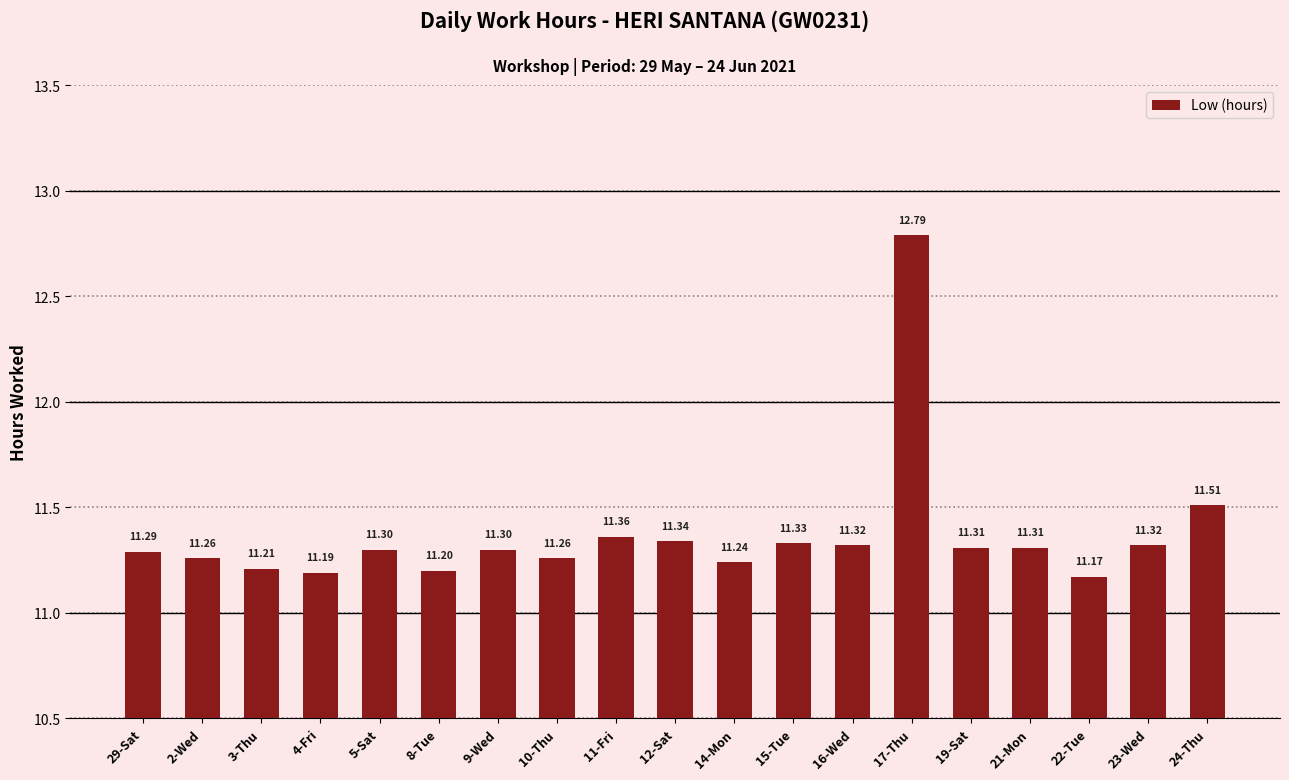

The chart shows a value of 20.0 at 22-Tue. True or false?

False